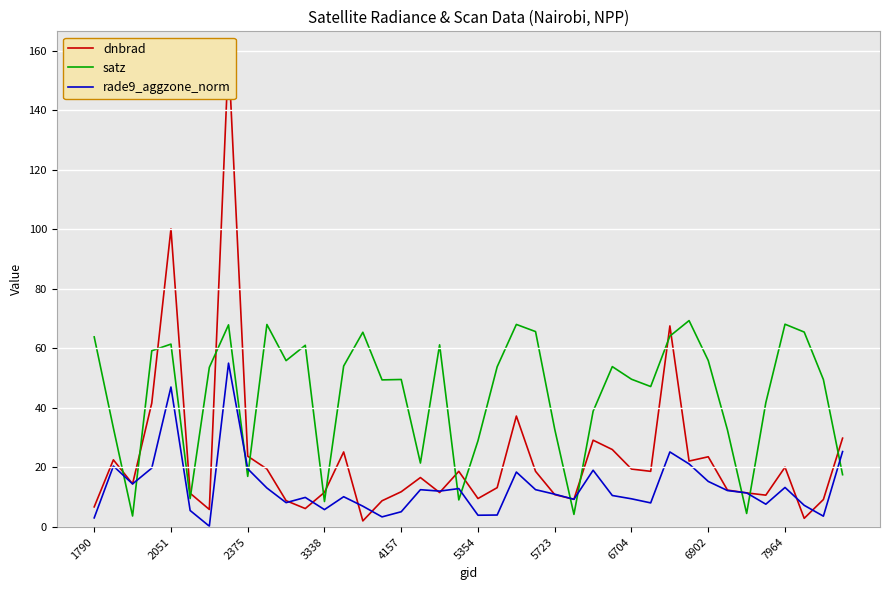

Which series ends up on top after the final intersection of rade9_aggzone_norm and satz?

rade9_aggzone_norm